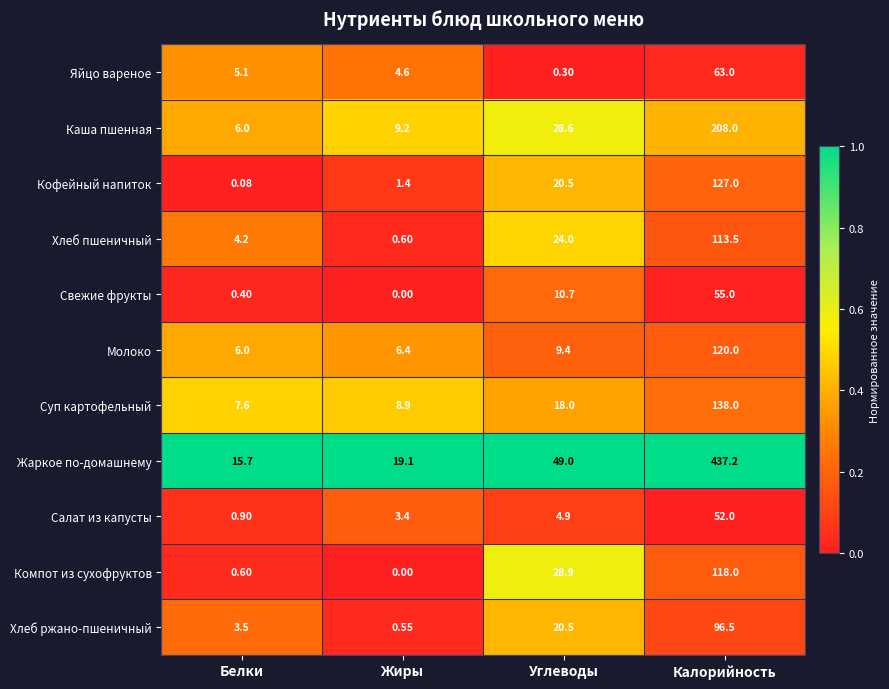

Which series has the widest spread of values?

Жаркое по-домашнему